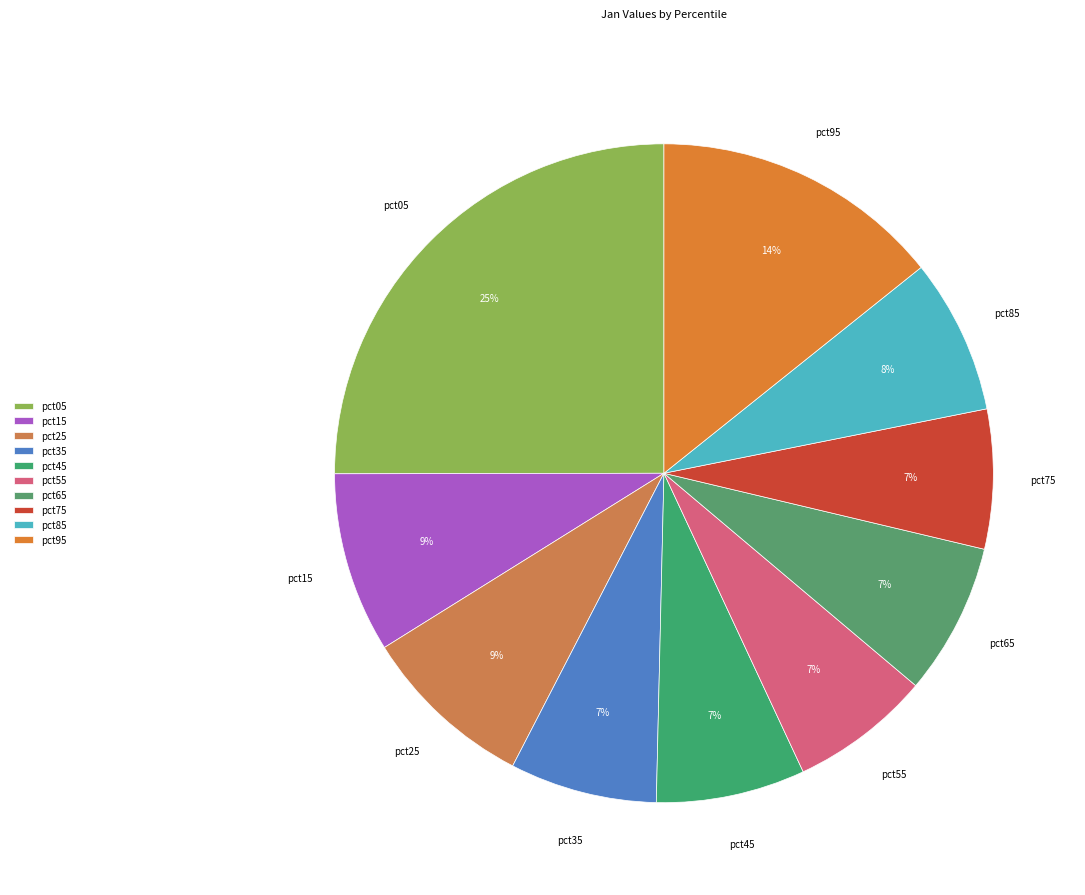

Do pct15 and pct45 together represent more than half of the pie?

No